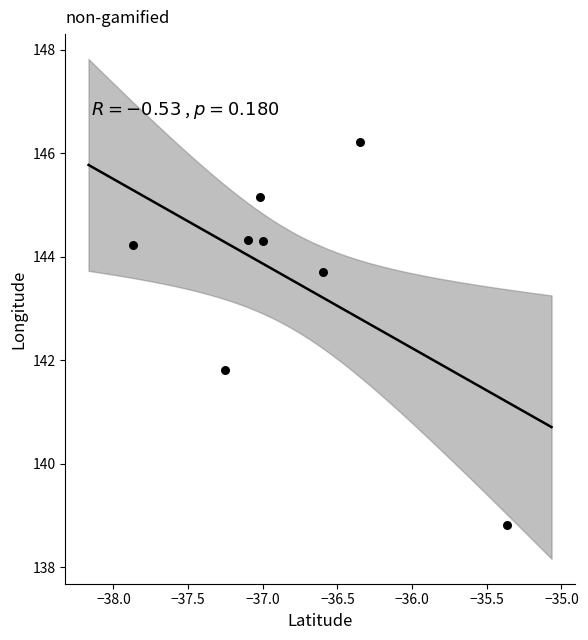

What Y value in the scatter plot is closest to 142?

141.8